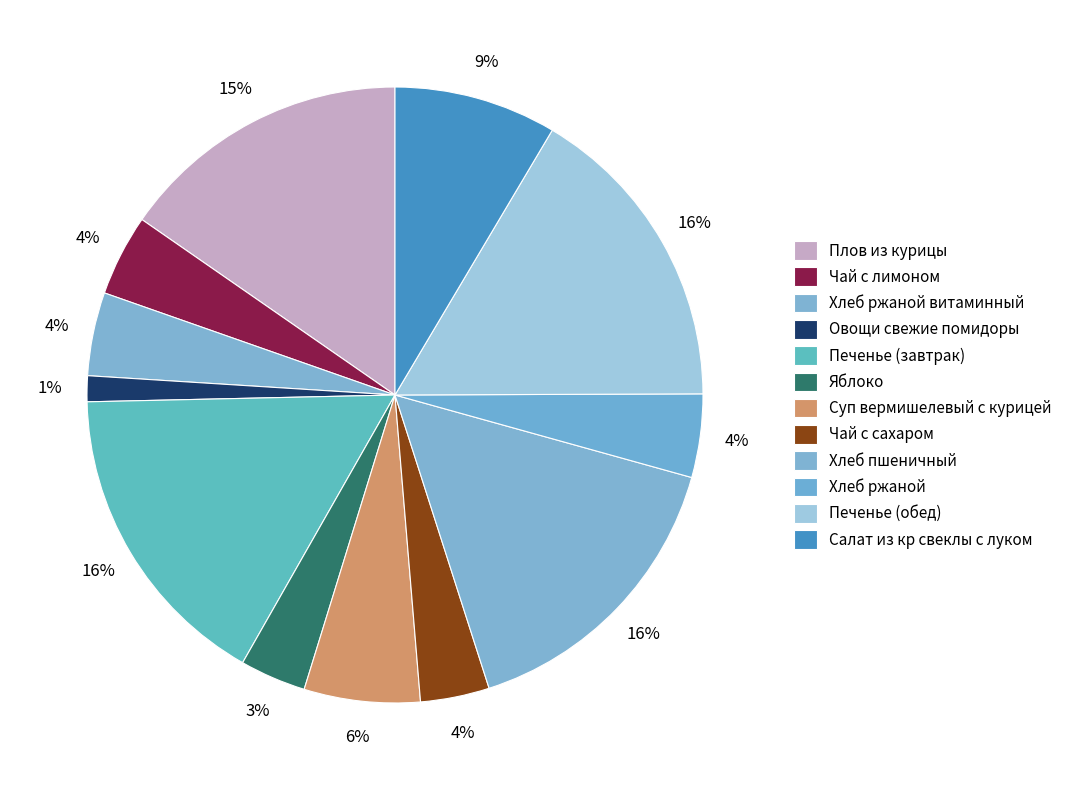

What is the total percentage of Яблоко and Овощи свежие помидоры?

4.8%